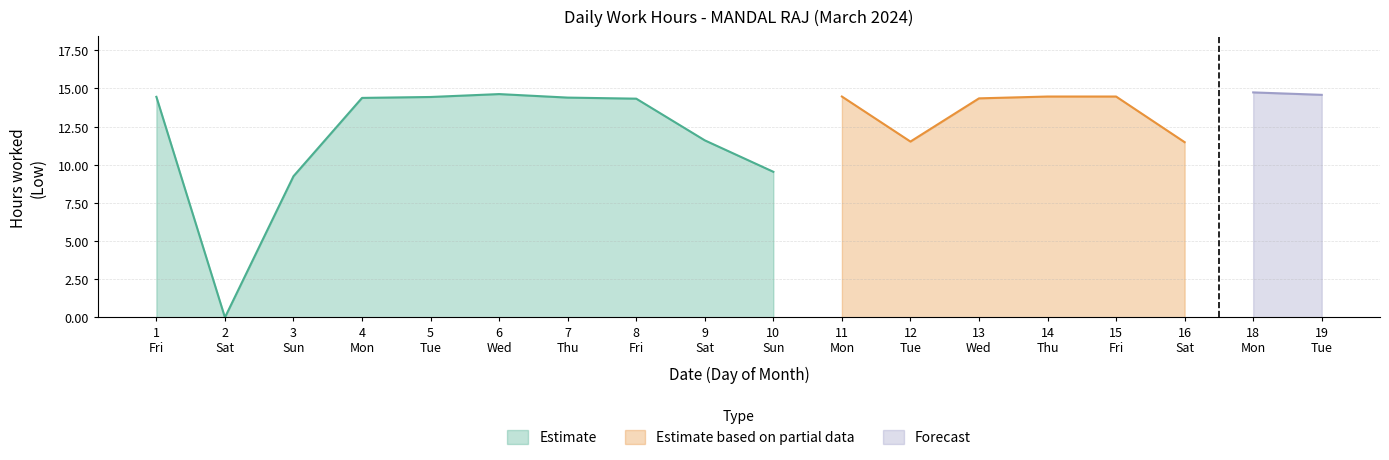

What is the value of the 3rd point from the left?

9.2